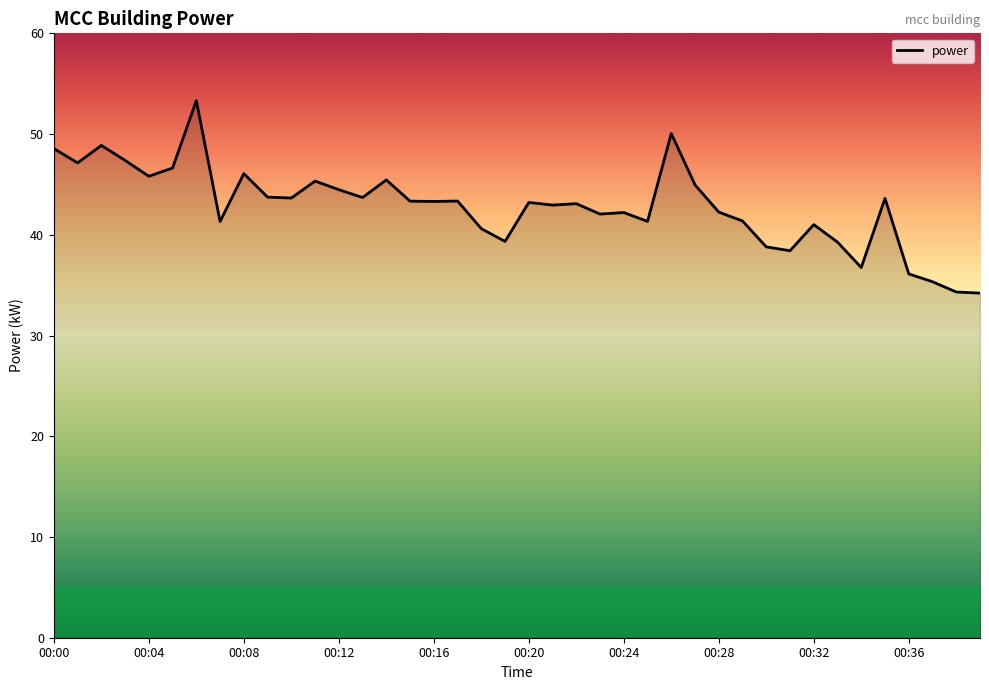

What is the minimum value shown in the chart?

34.2